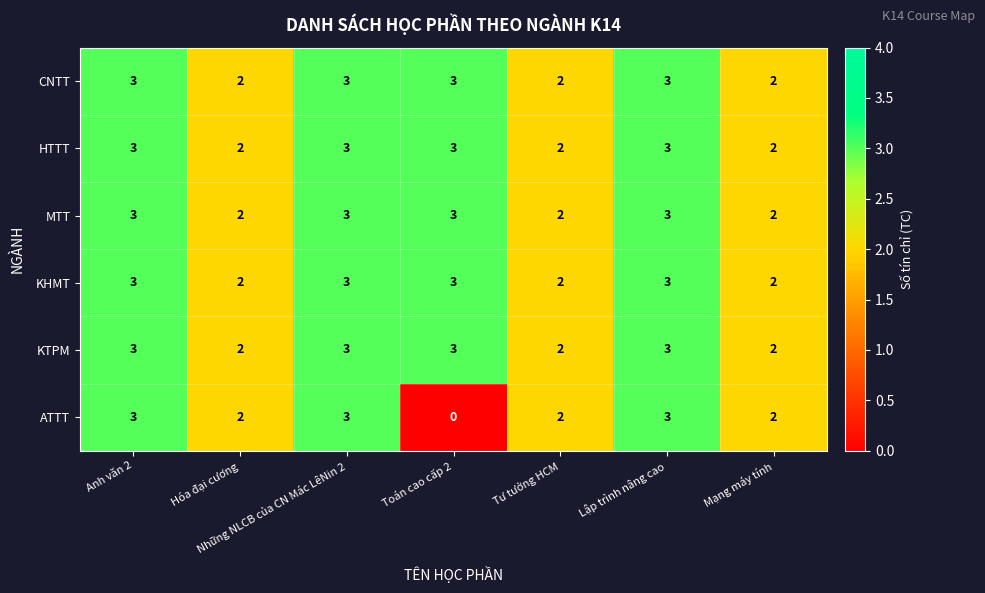

True or false: KHMT has a value of 5 at Lập trình nâng cao.

False